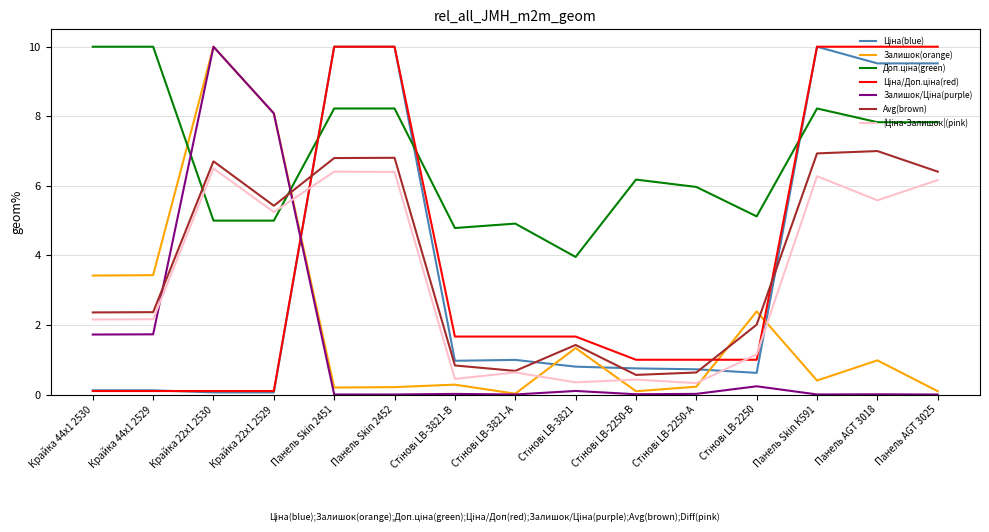

The Залишок(orange) series shows 3.8 at Крайка 22x1 2529. True or false?

False